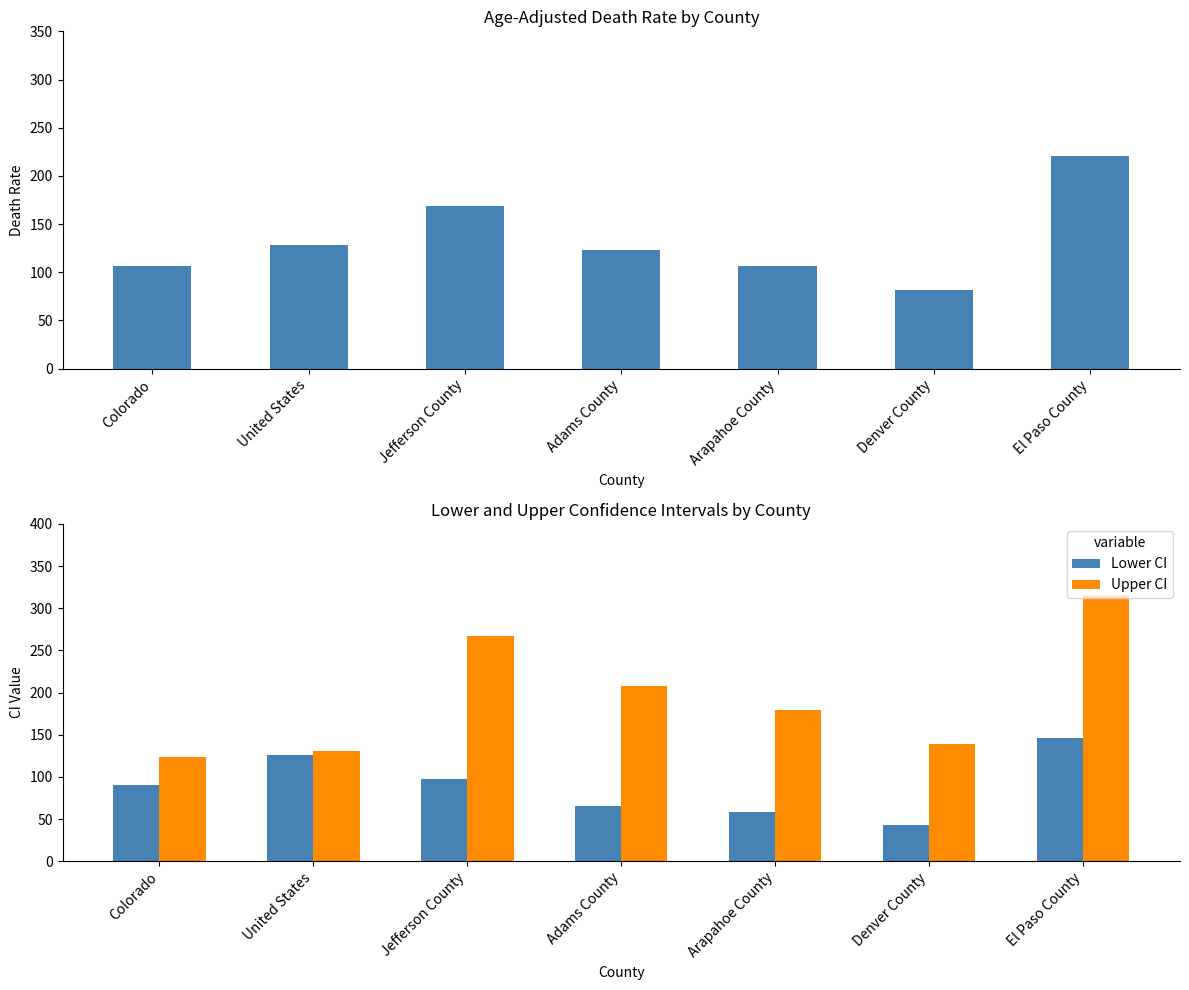

How many groups of bars are there?

7